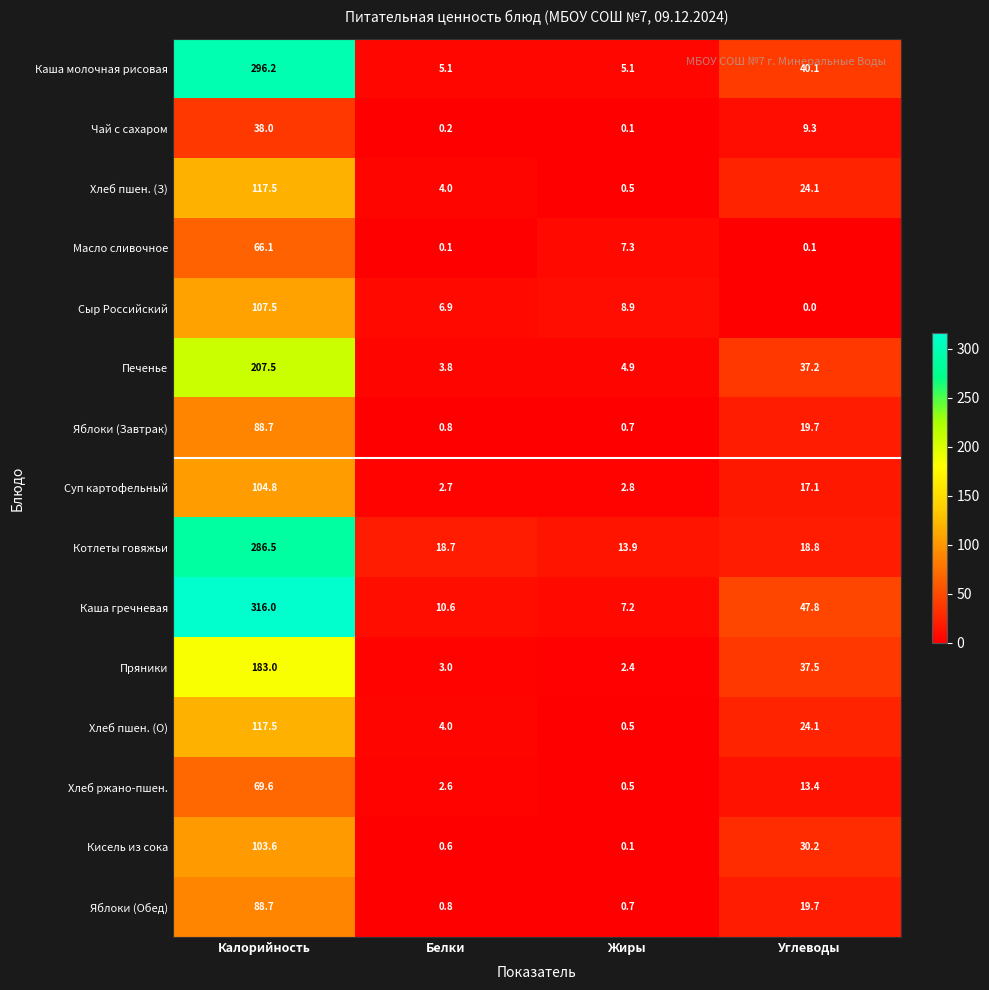

Which label corresponds to the largest value in the chart?

Калорийность